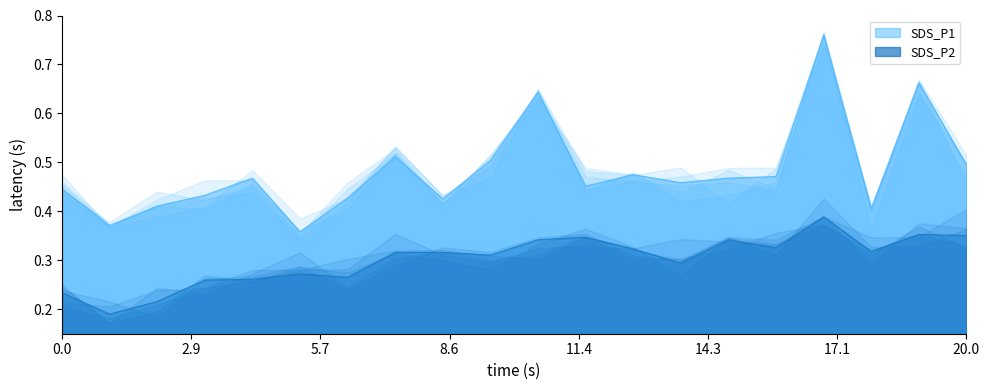

Where is the first local maximum for SDS_P1?

00:21